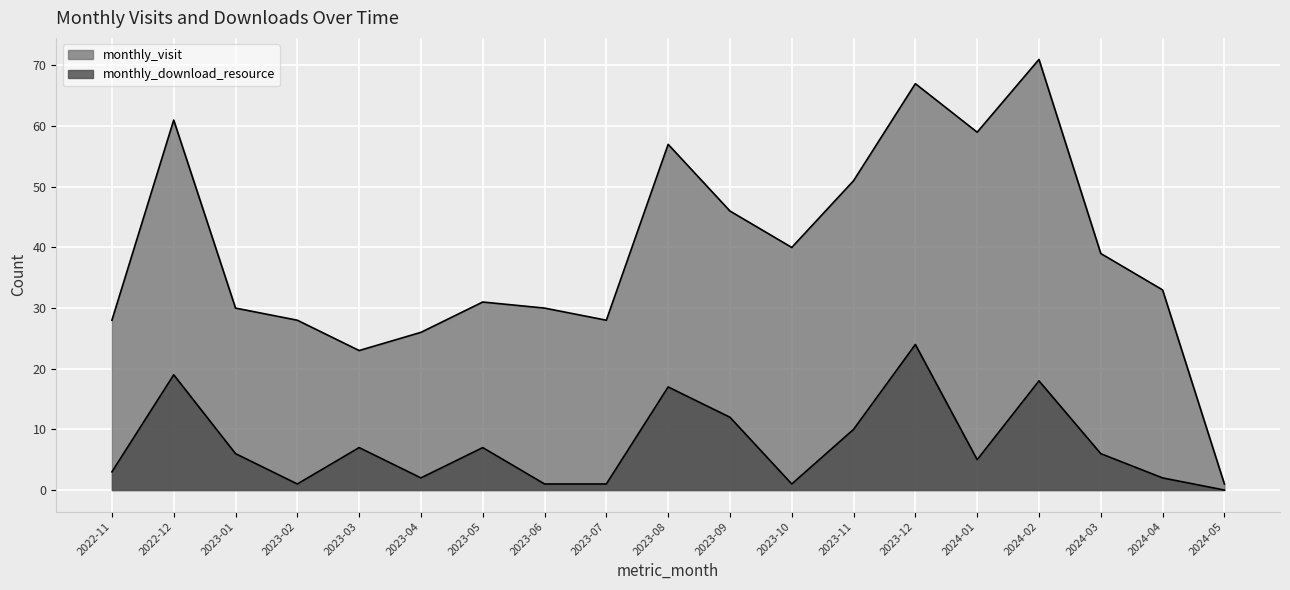

What are all the series names shown in the legend?

monthly_visit, monthly_download_resource